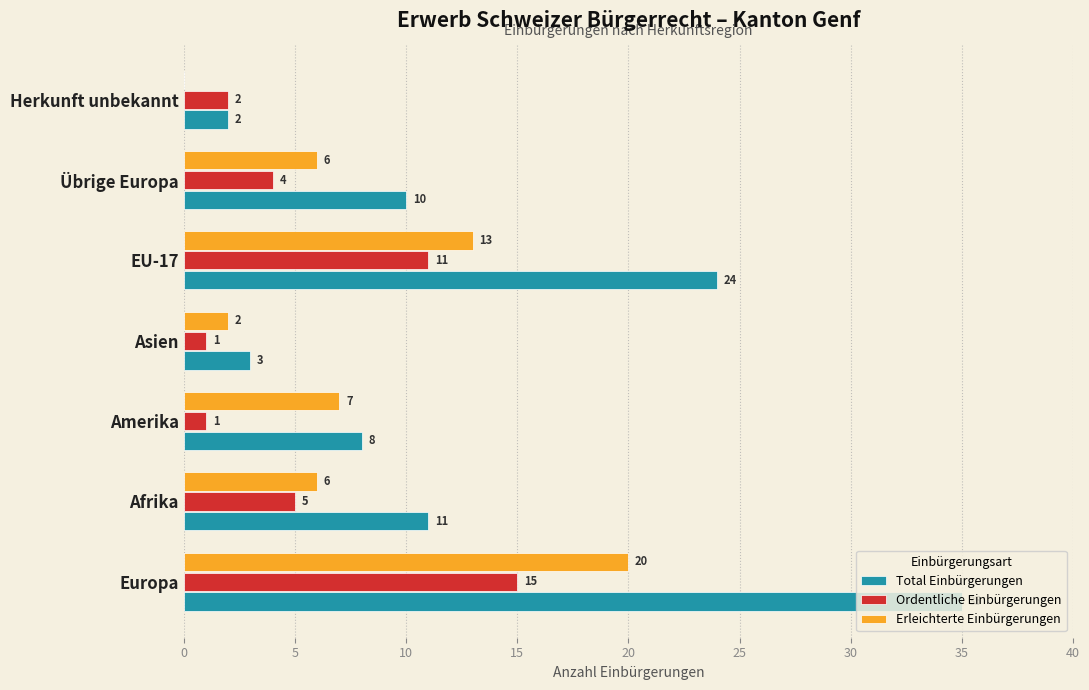

True or false: Ordentliche Einbürgerungen has a value of 2 at Übrige Europa.

False